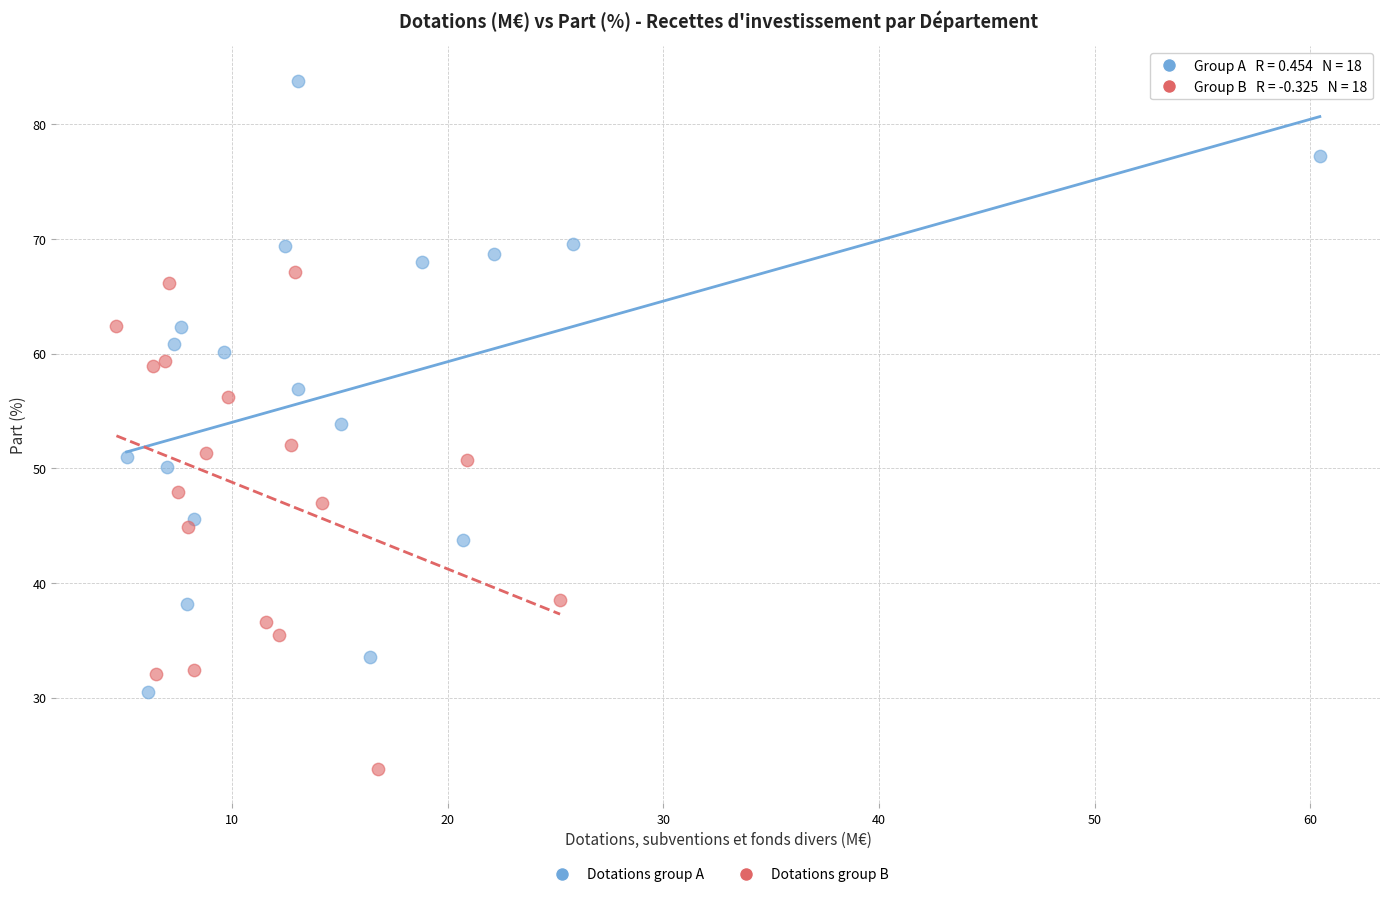

Which series contains the lowest Y value?

Dotations group B